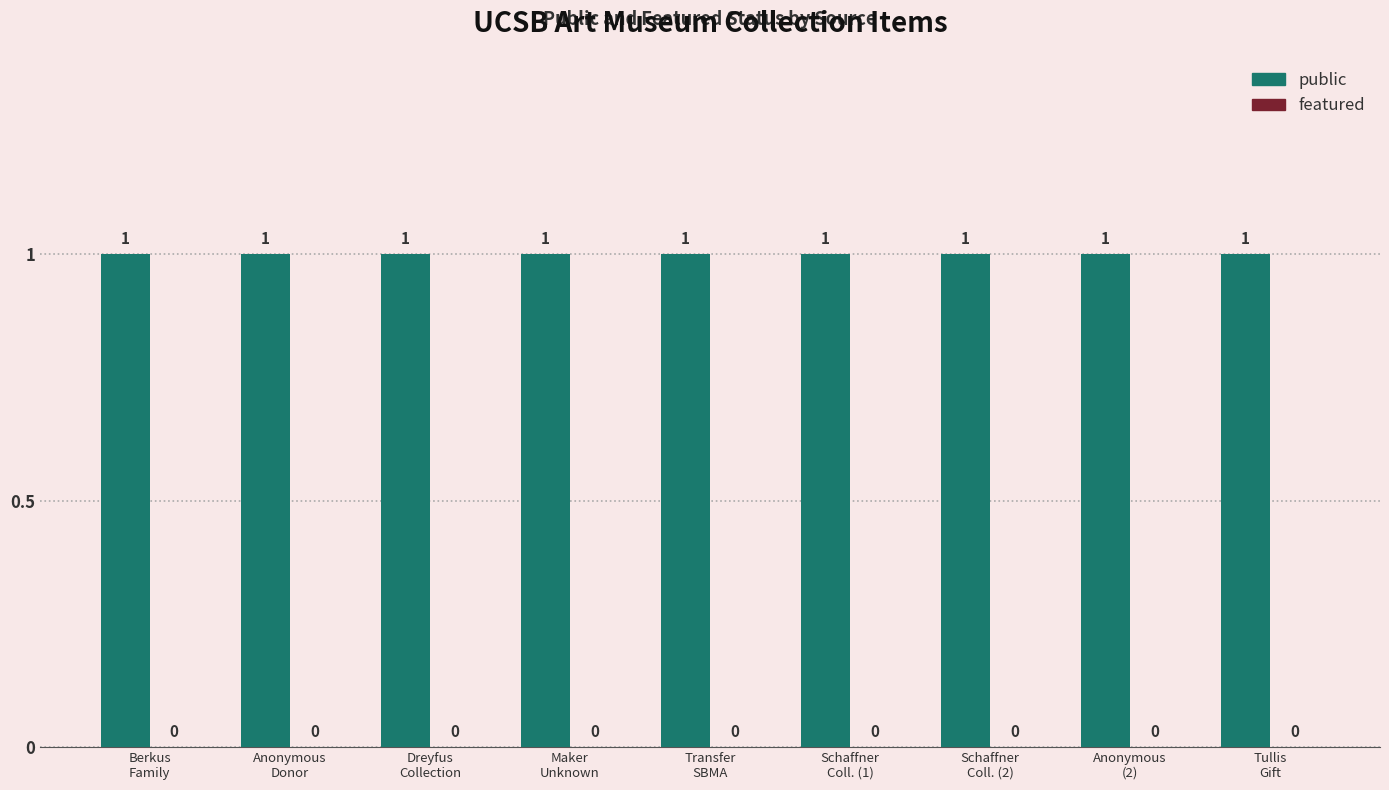

What is the sum of all public values?

9